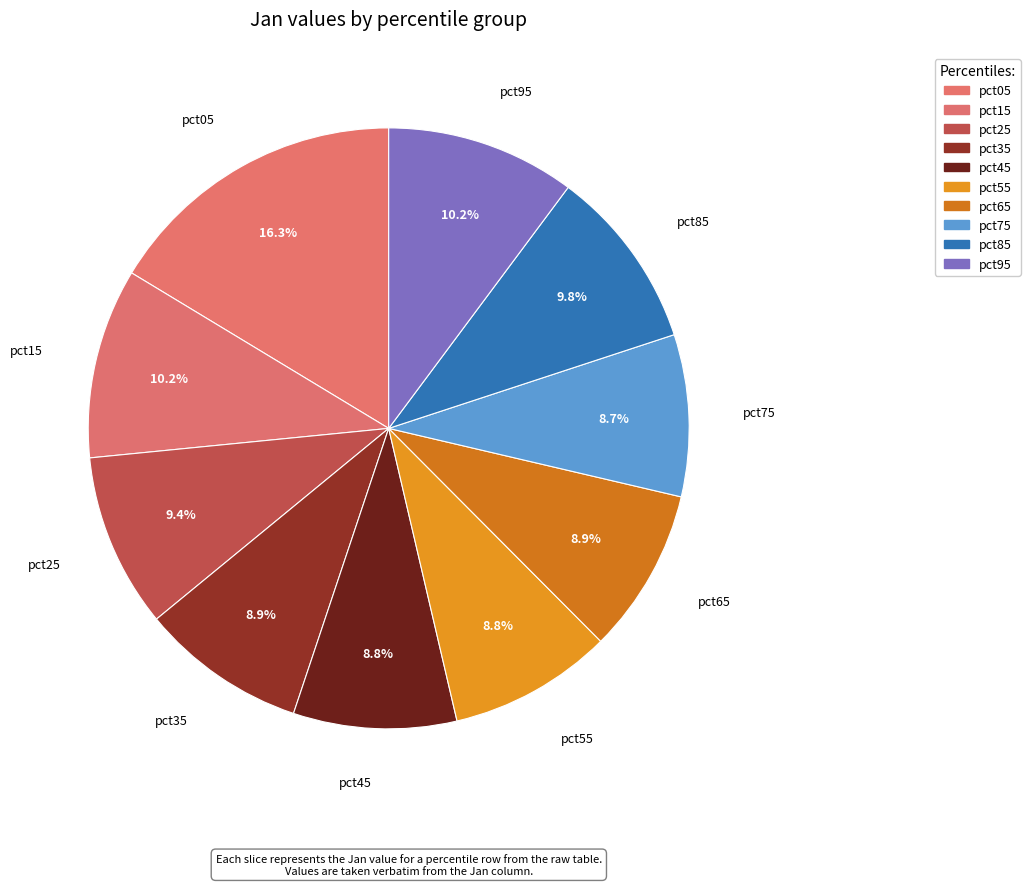

The pct75 slice represents 9% of the pie. True or false?

True